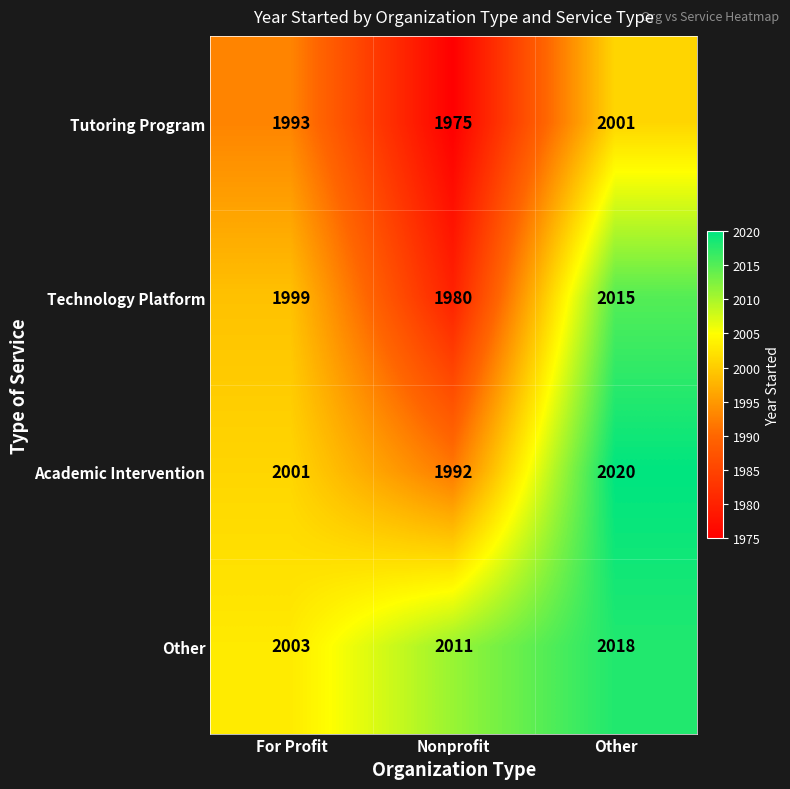

True or false: Technology Platform has a value of 1999 at For Profit.

True